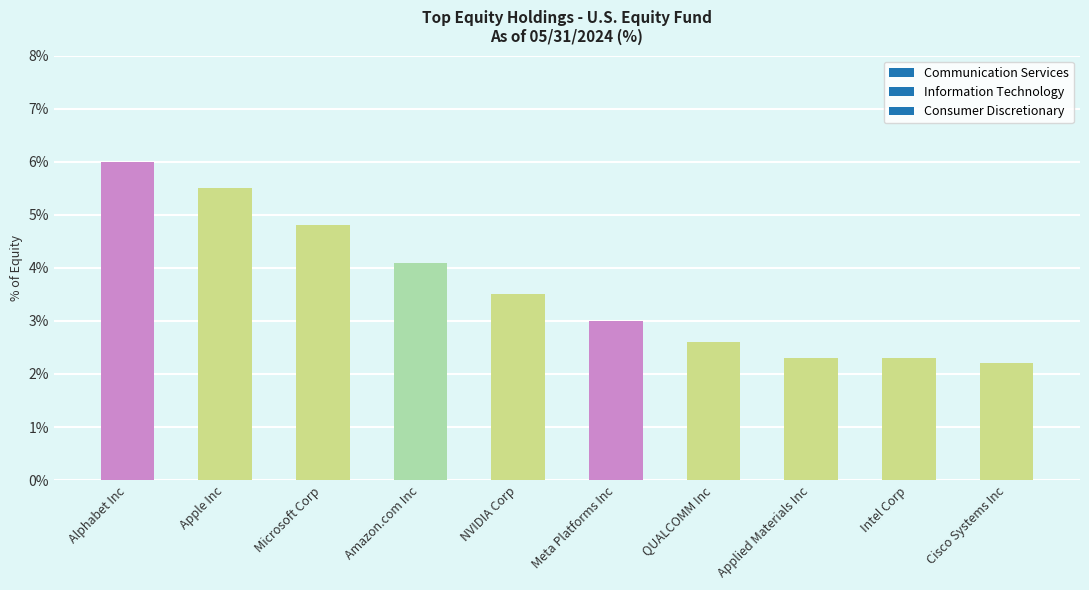

Reading left to right, transcribe all the data shown in this chart.

Alphabet Inc=6.0	Apple Inc=5.5	Microsoft Corp=4.8	Amazon.com Inc=4.1	NVIDIA Corp=3.5	Meta Platforms Inc=3.0	QUALCOMM Inc=2.6	Applied Materials Inc=2.3	Intel Corp=2.3	Cisco Systems Inc=2.2